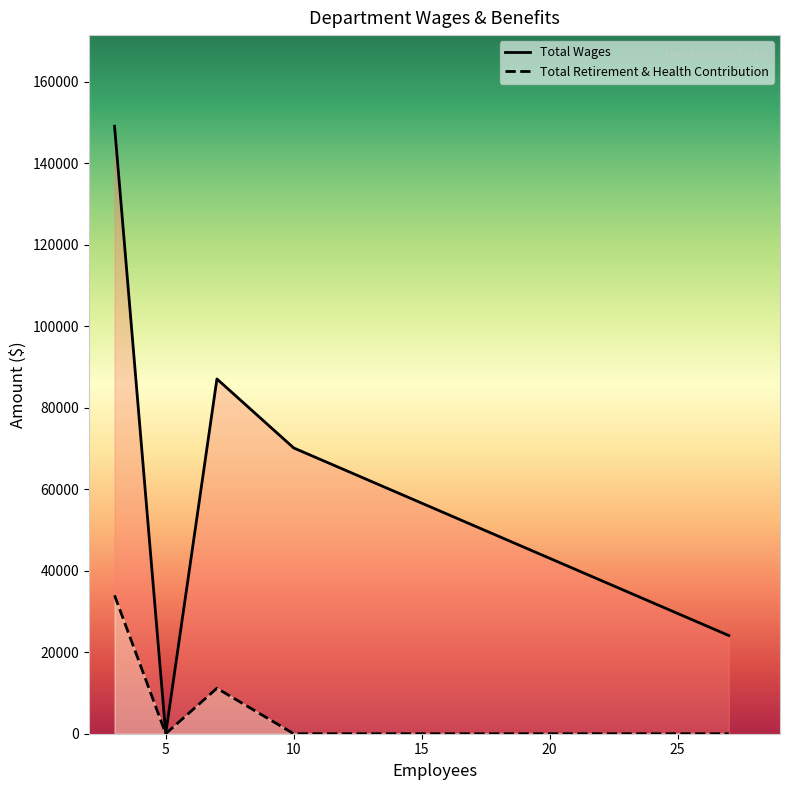

Which series has the largest total across all categories?

Total Wages